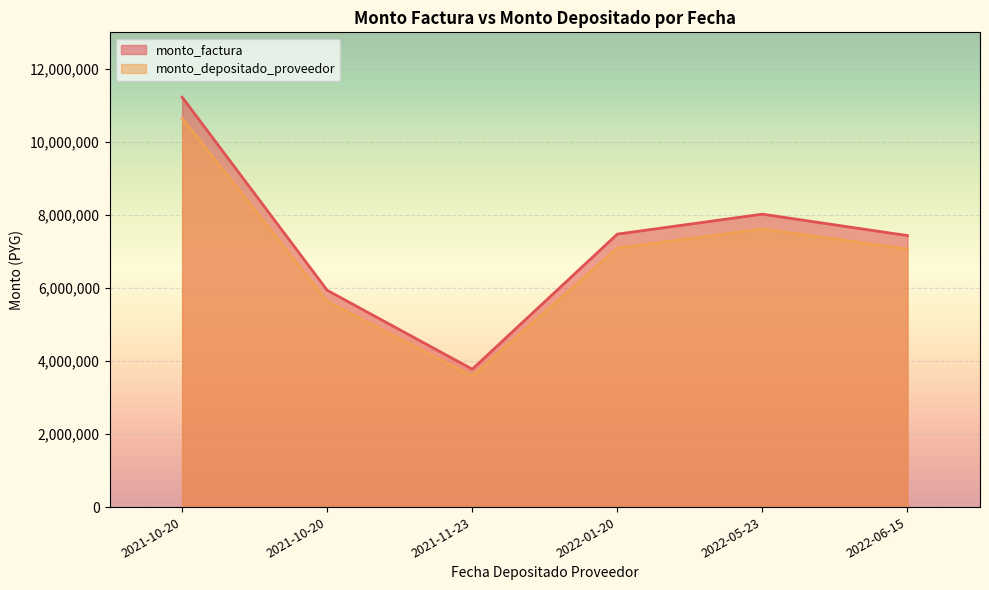

What is the difference between the monto_depositado_proveedor values at 2021-10-20 and 2022-05-23?

1984856